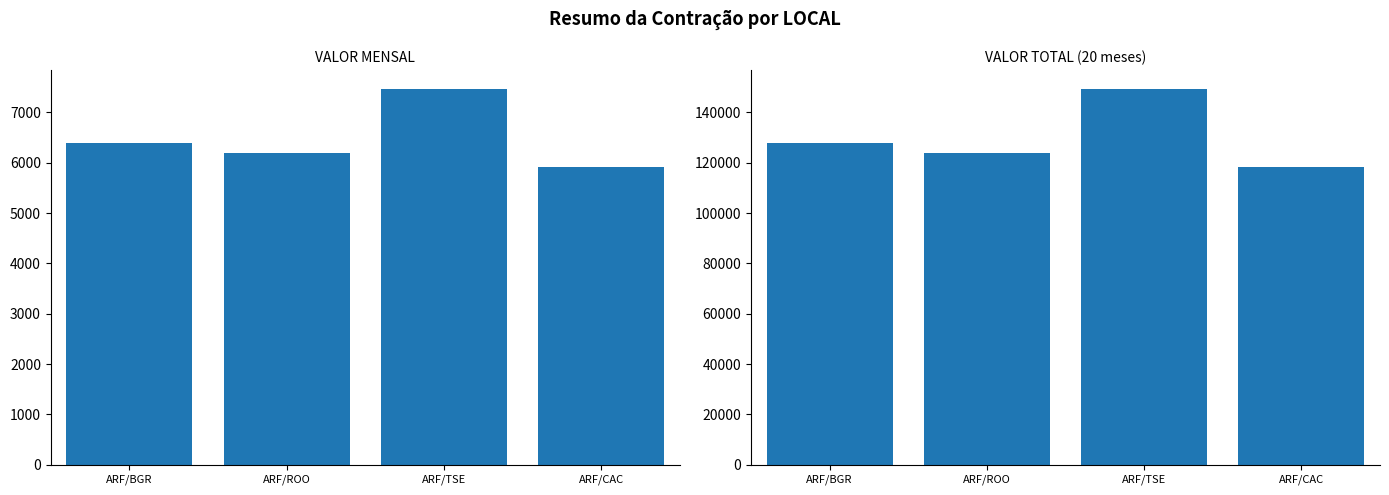

What is the spread (max minus min) of values at ARF/CAC?

112530.4